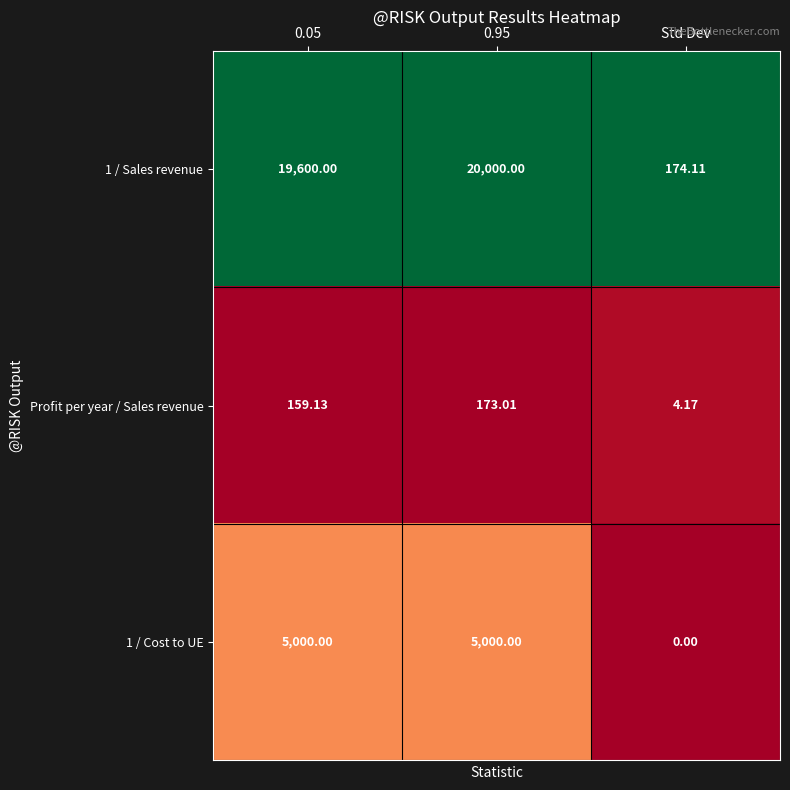

Which label corresponds to the smallest value in the chart?

Std Dev